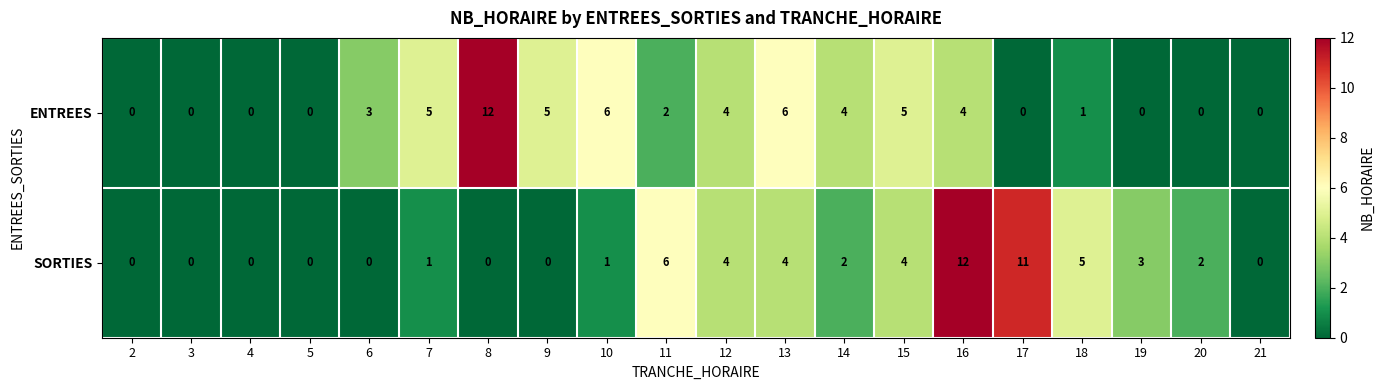

Where is SORTIES nearest to the value 6?

11